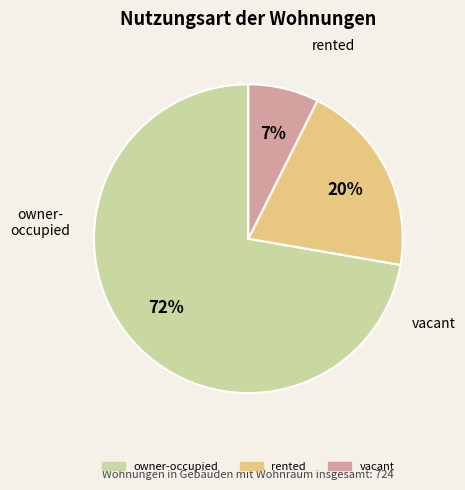

To the nearest percent, what is the average slice percentage?

33%